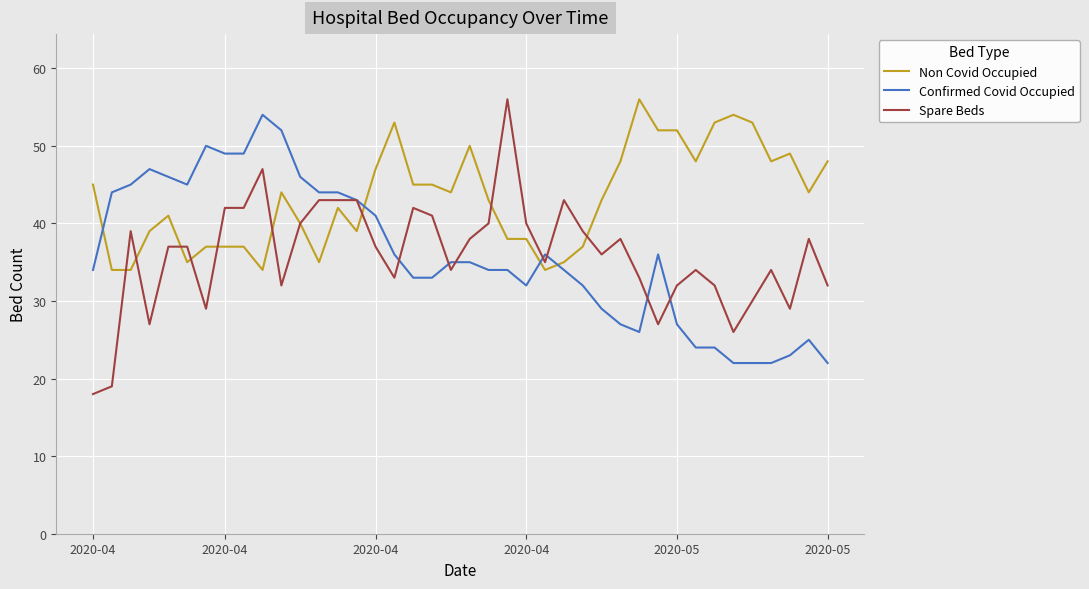

Which series has the largest range (max minus min)?

Spare Beds